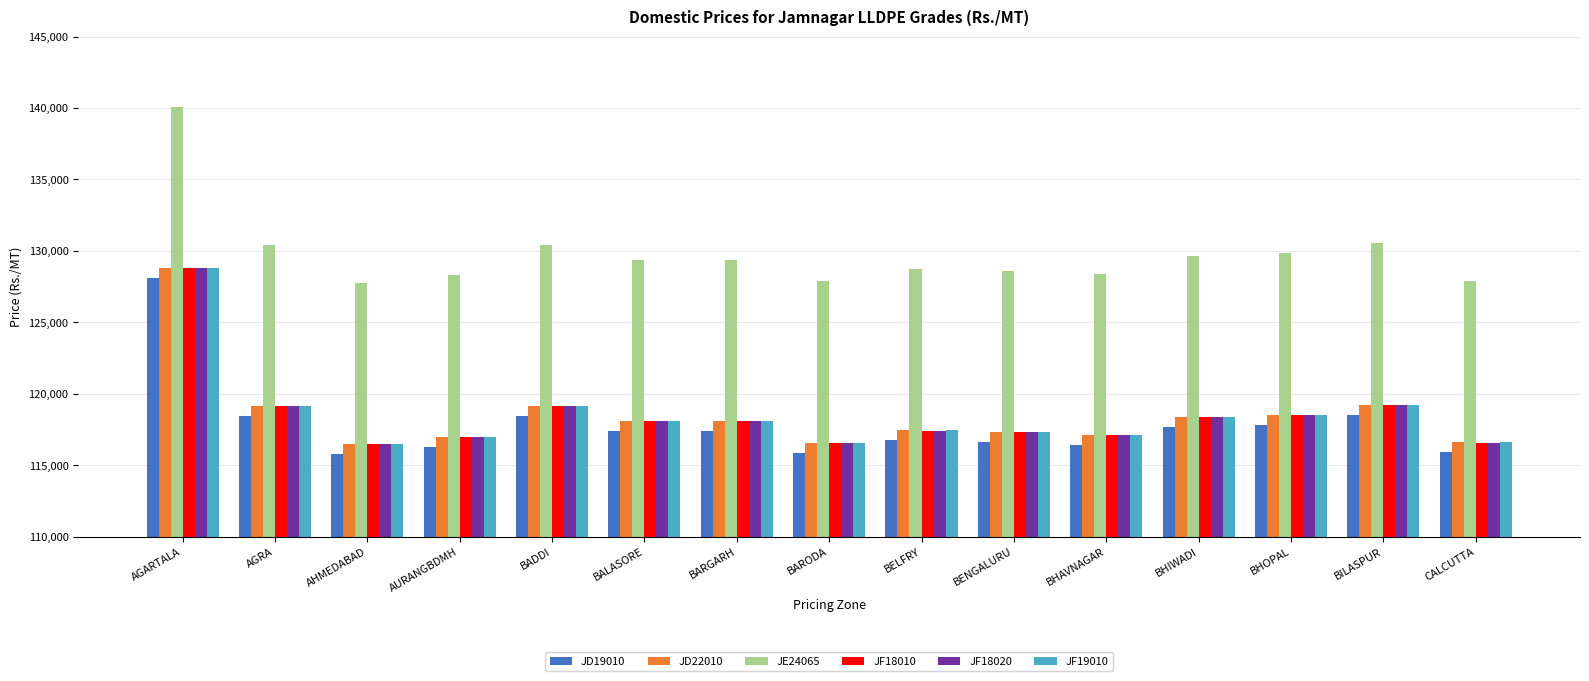

What is the label of the 15th bar from the right?

AGARTALA